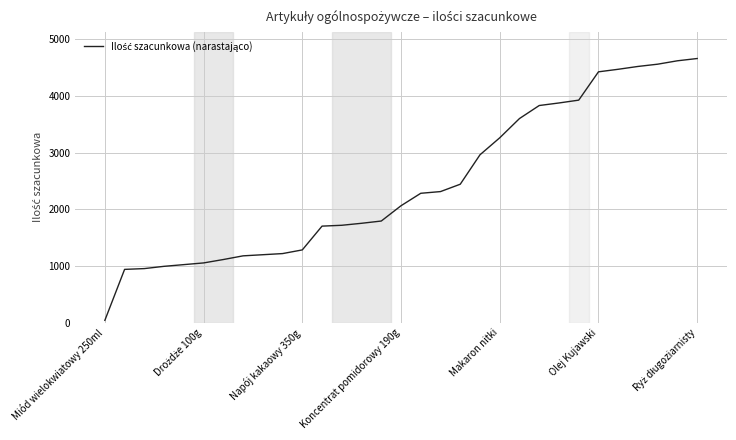

What is the difference between the maximum and minimum values?

4624